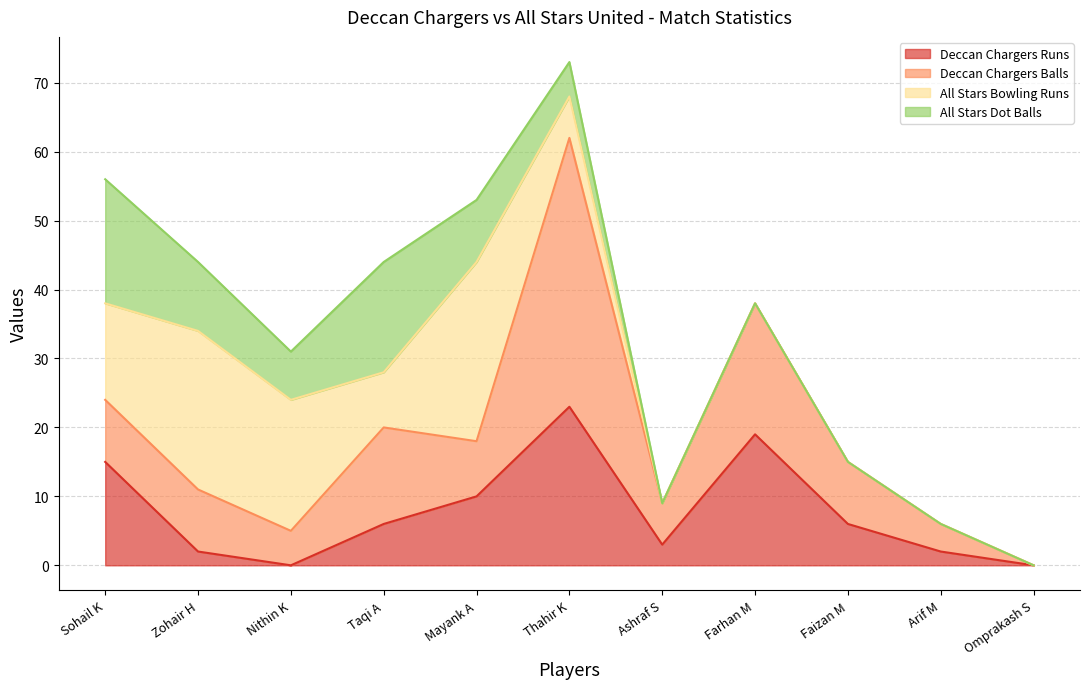

The All Stars Bowling Runs series shows 26 at Mayank A. True or false?

True